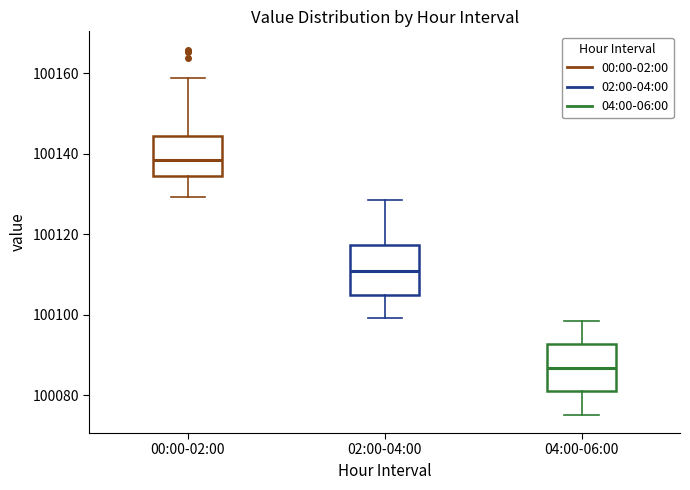

Reading left to right, read every box against the y-axis: the position of its median line, the range the box covers, and the ends of its whiskers. The values are not printed on the chart, so give them approximately, as read against the axis.

00:00-02:00: median 100138, box 100134 to 100144, whiskers 100130 to 100158
02:00-04:00: median 100110, box 100106 to 100118, whiskers 100100 to 100128
04:00-06:00: median 100086, box 100082 to 100092, whiskers 100076 to 100098